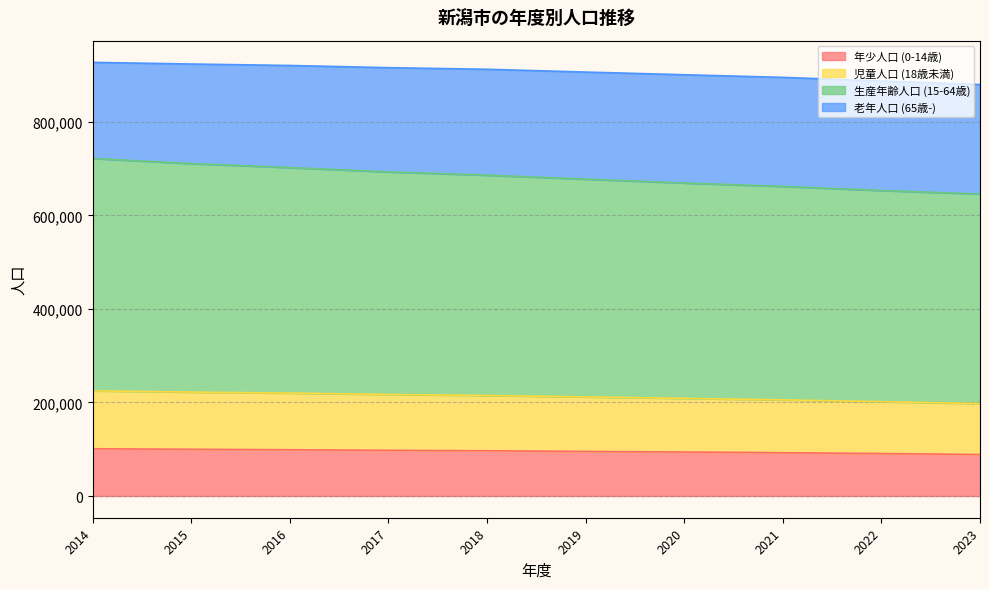

At which category is the sum across all series the highest?

2014